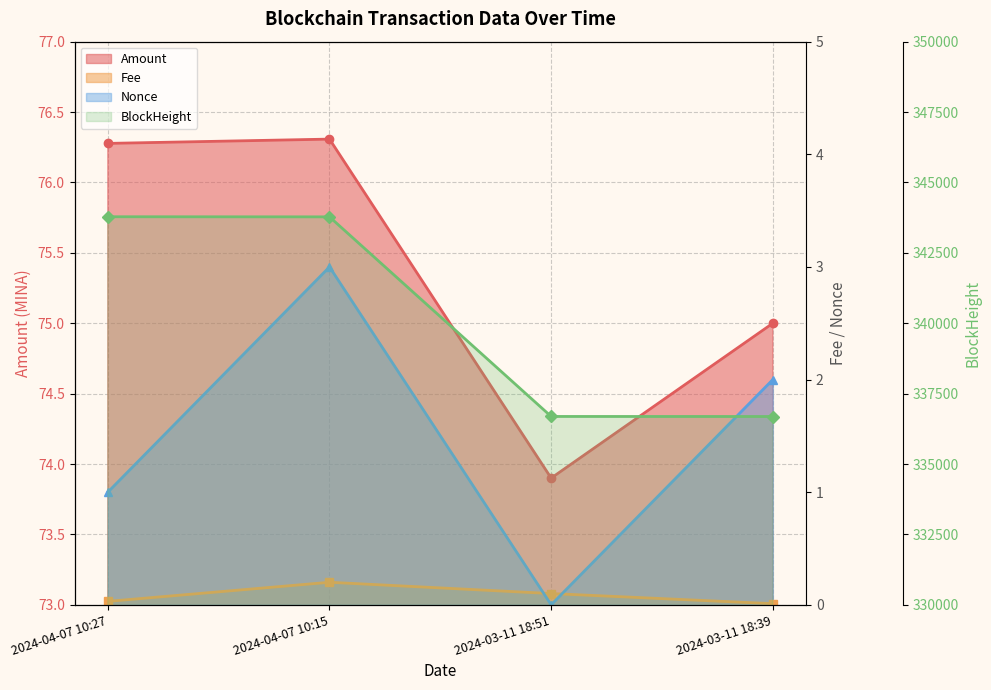

Between 2024-04-07 10:27 and 2024-03-11 18:51, which series saw the biggest shift?

BlockHeight